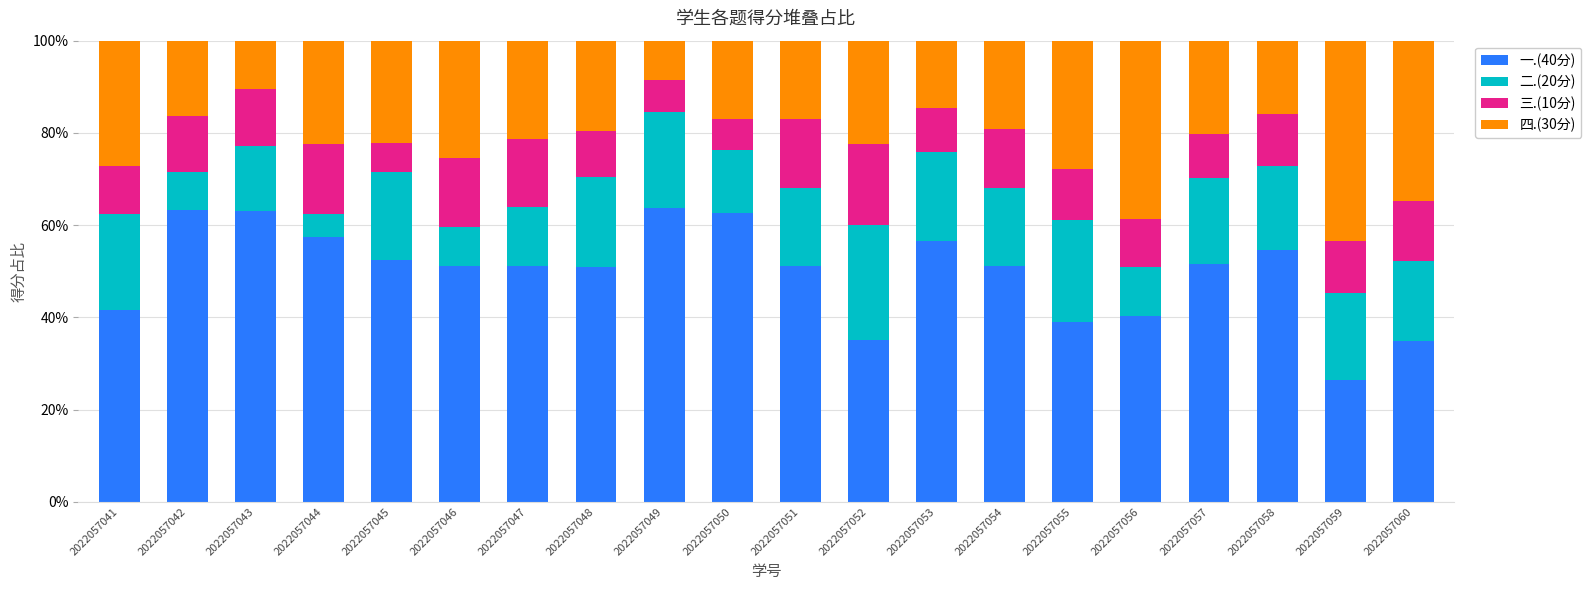

What is the lowest value of the 一.(40分) series?

26.4